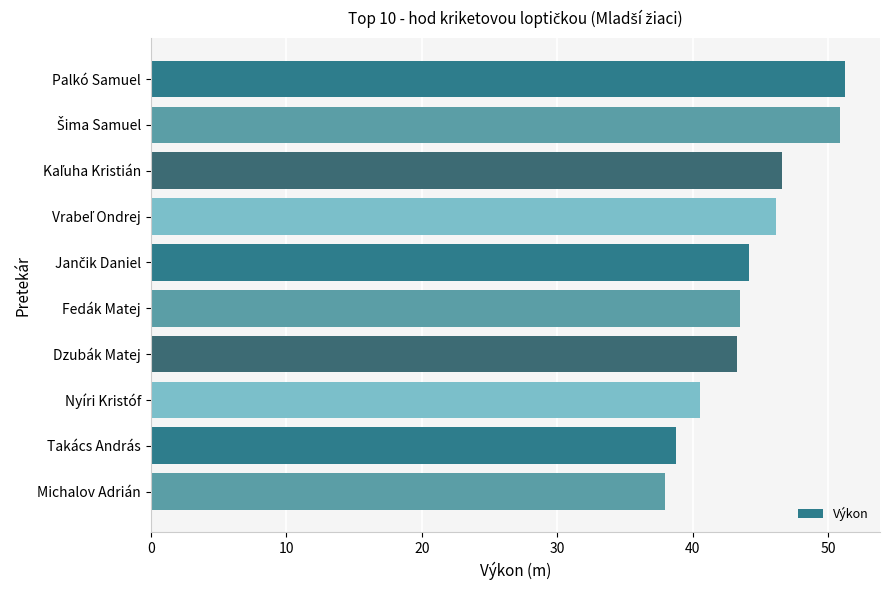

What is the label of the 8th bar from the top?

Nyíri Kristóf